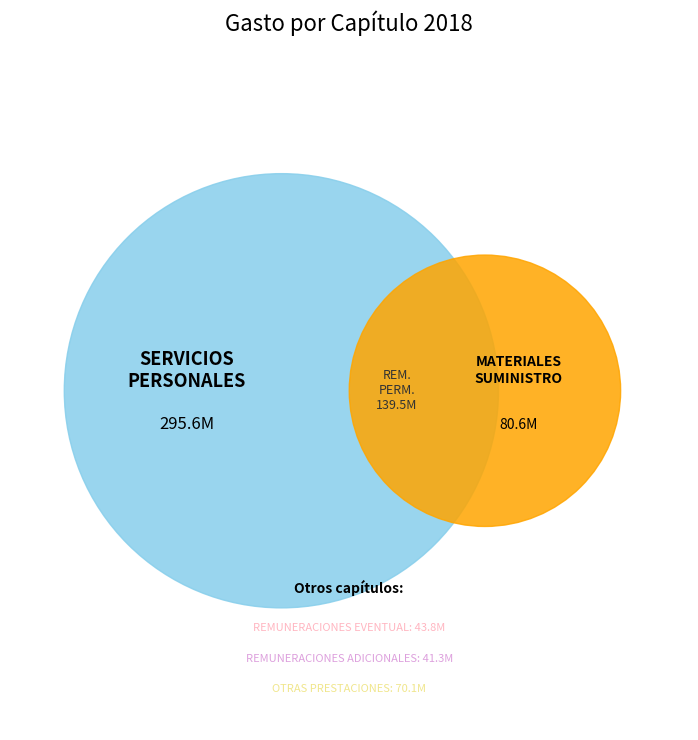

Does REMUNERACIONES ADICIONALES Y ESPECIALES represent more than half of the total?

No